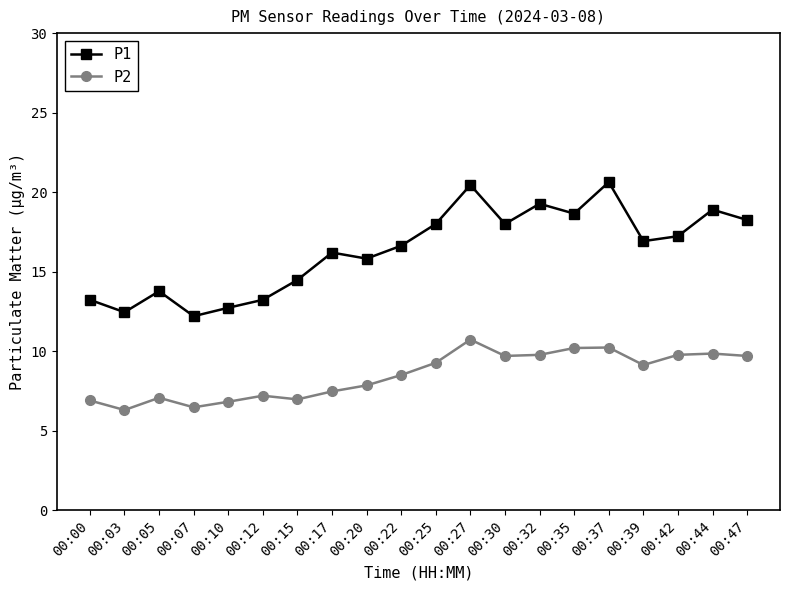

What are all the series names shown in the legend?

P1, P2